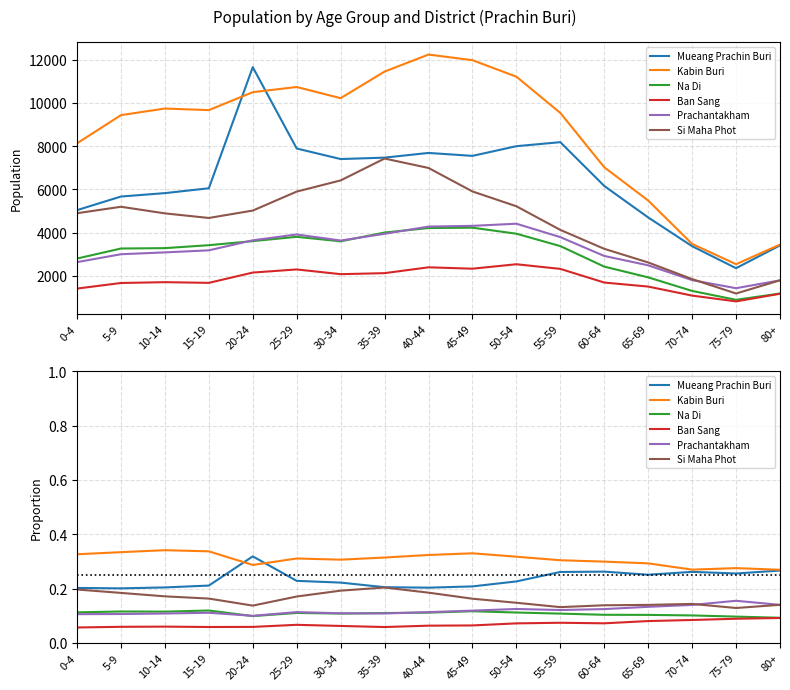

What is the sum of the Prachantakham values at 50-54 and 70-74?

0.3